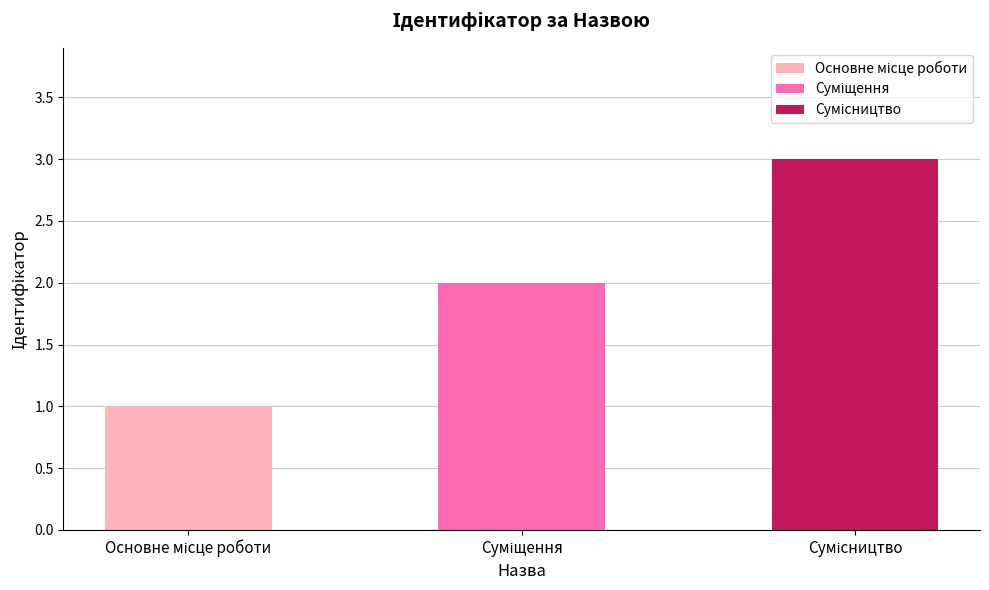

What is the ratio of the value at Суміщення to the value at Сумісництво?

0.7